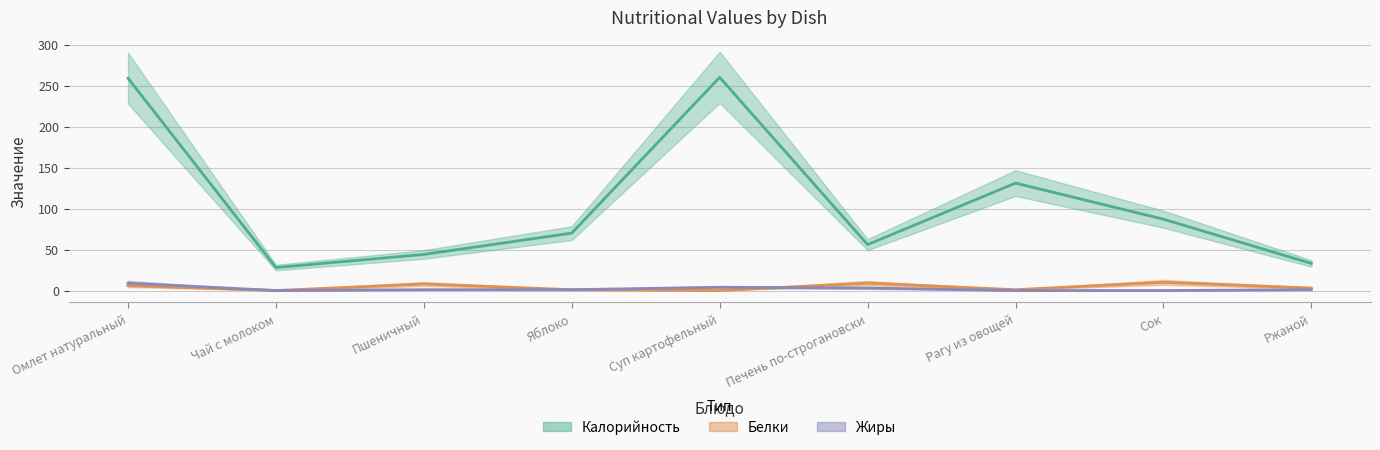

True or false: Калорийность and Жиры cross at least once.

False